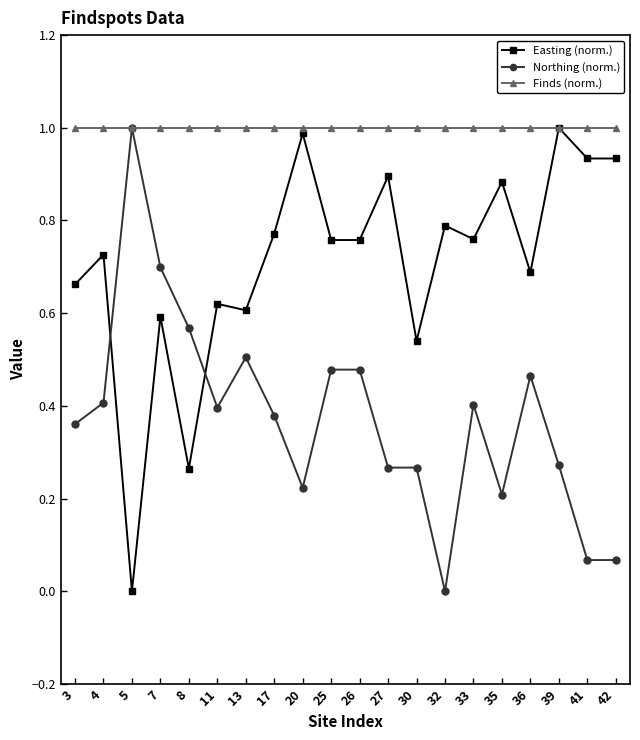

Where do Easting (norm.) and Northing (norm.) first cross each other?

4 and 5